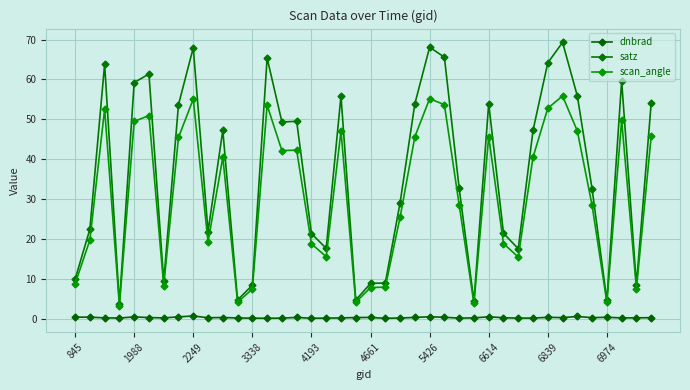

True or false: satz and dnbrad intersect in this chart.

False